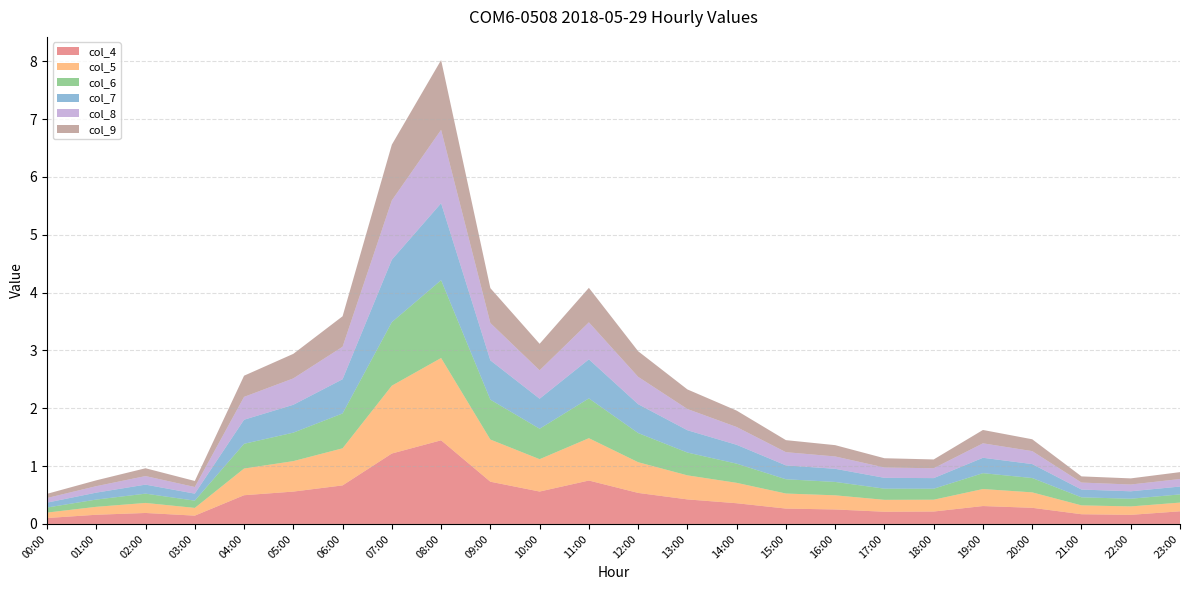

Reading left to right, list all the values displayed in this chart.

col_4: 0.1	0.2	0.2	0.1	0.5	0.6	0.7	1.2	1.4	0.7	0.6	0.8	0.5	0.4	0.4	0.3	0.3	0.2	0.2	0.3	0.3	0.2	0.2	0.2
col_5: 0.1	0.1	0.2	0.1	0.5	0.5	0.6	1.2	1.4	0.7	0.6	0.7	0.5	0.4	0.4	0.3	0.2	0.2	0.2	0.3	0.3	0.2	0.1	0.2
col_6: 0.1	0.1	0.2	0.1	0.4	0.5	0.6	1.1	1.3	0.7	0.5	0.7	0.5	0.4	0.3	0.2	0.2	0.2	0.2	0.3	0.2	0.1	0.1	0.1
col_7: 0.1	0.1	0.2	0.1	0.4	0.5	0.6	1.1	1.3	0.7	0.5	0.7	0.5	0.4	0.3	0.2	0.2	0.2	0.2	0.3	0.2	0.1	0.1	0.1
col_8: 0.1	0.1	0.1	0.1	0.4	0.5	0.6	1.0	1.3	0.6	0.5	0.6	0.5	0.4	0.3	0.2	0.2	0.2	0.2	0.2	0.2	0.1	0.1	0.1
col_9: 0.1	0.1	0.1	0.1	0.4	0.4	0.5	1.0	1.2	0.6	0.5	0.6	0.4	0.3	0.3	0.2	0.2	0.2	0.2	0.2	0.2	0.1	0.1	0.1